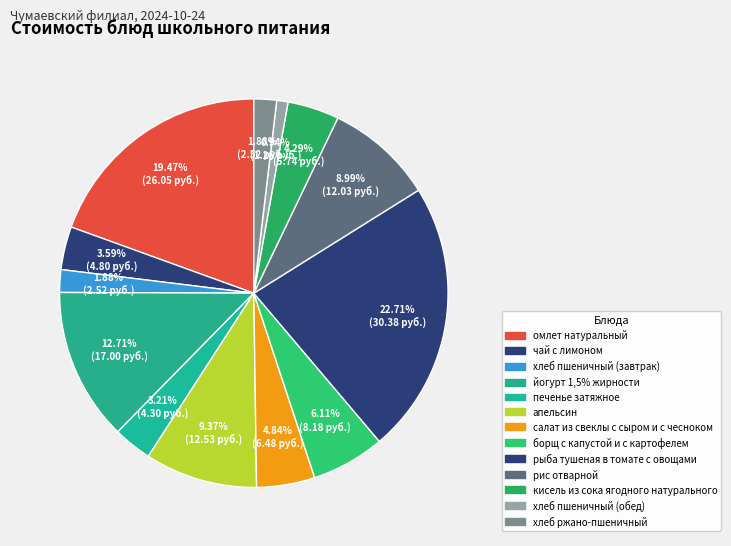

Combined, what portion of the pie is апельсин and рис отварной?

18.4%